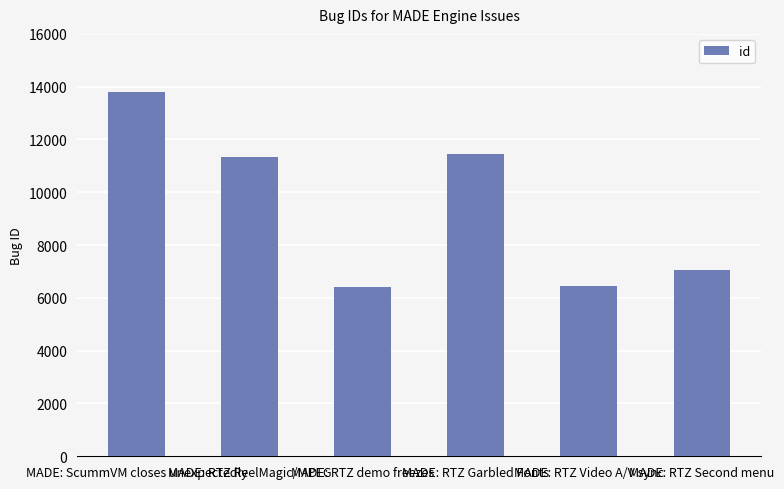

What is the minimum value shown in the chart?

6431